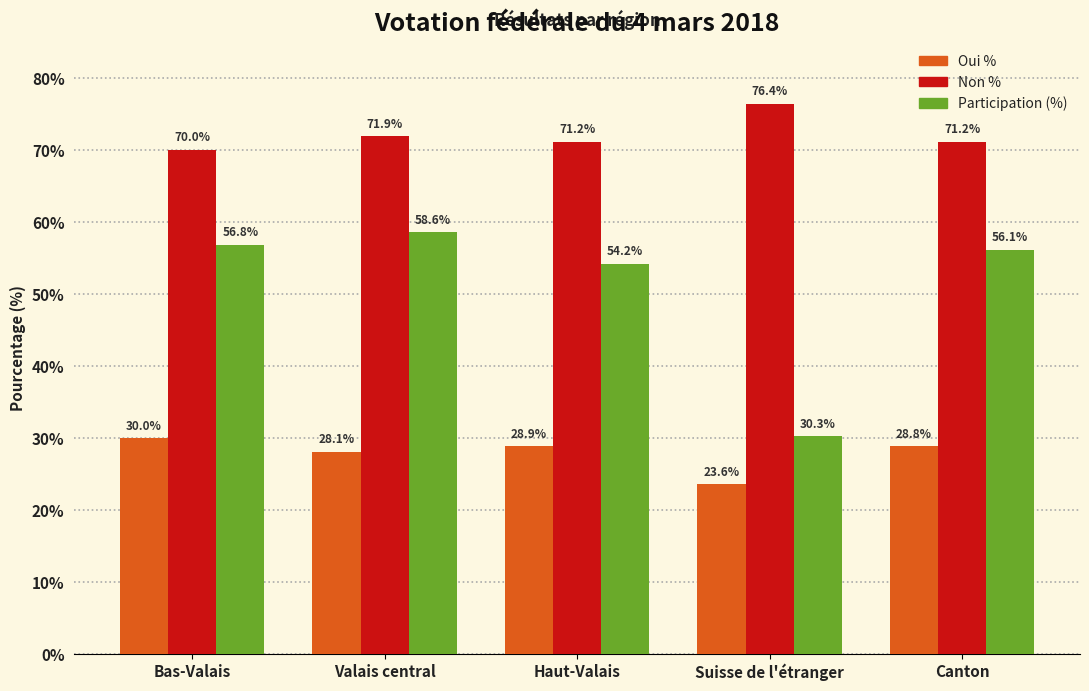

Reading left to right, what are all the values shown in this chart?

Oui %: Bas-Valais=30.0	Valais central=28.1	Haut-Valais=28.9	Suisse de l'étranger=23.6	Canton=28.8
Non %: Bas-Valais=70.0	Valais central=71.9	Haut-Valais=71.2	Suisse de l'étranger=76.4	Canton=71.2
Participation (%): Bas-Valais=56.8	Valais central=58.6	Haut-Valais=54.2	Suisse de l'étranger=30.3	Canton=56.1